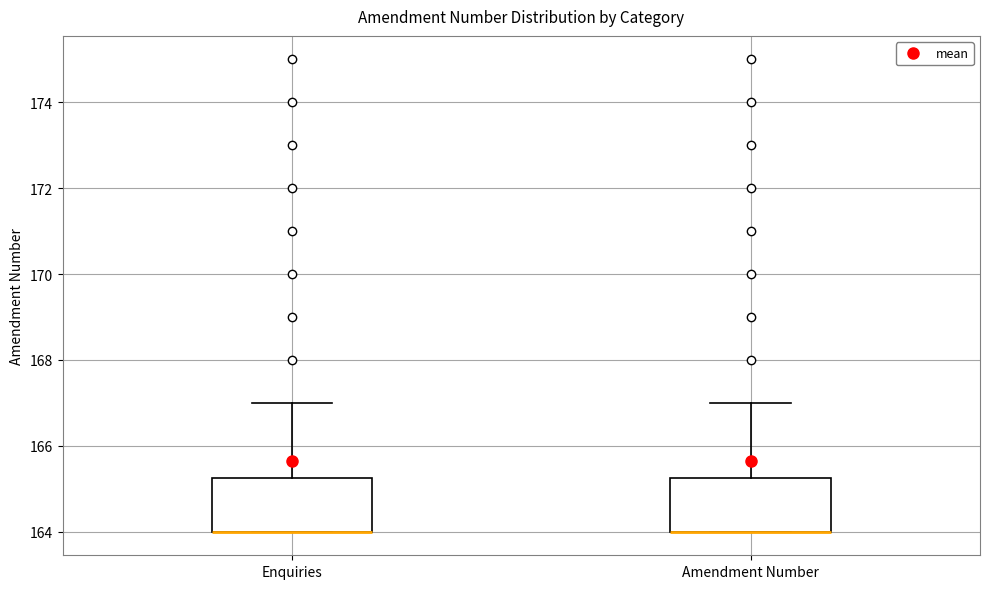

Reading left to right, read every box against the y-axis: the position of its median line, the range the box covers, and the ends of its whiskers. The values are not printed on the chart, so give them approximately, as read against the axis.

Enquiries: median 164.0 (drawn on the box's lower edge), box 164.0 to 165.2, whiskers 164.0 to 167.0
Amendment Number: median 164.0 (drawn on the box's lower edge), box 164.0 to 165.2, whiskers 164.0 to 167.0